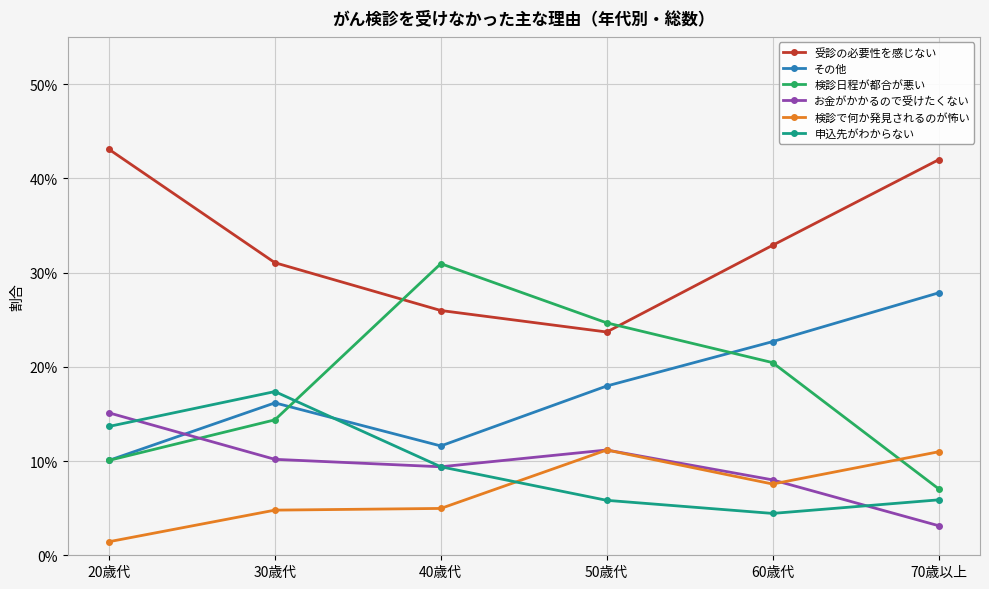

What are all the series names shown in the legend?

受診の必要性を感じない, その他, 検診日程が都合が悪い, お金がかかるので受けたくない, 検診で何か発見されるのが怖い, 申込先がわからない